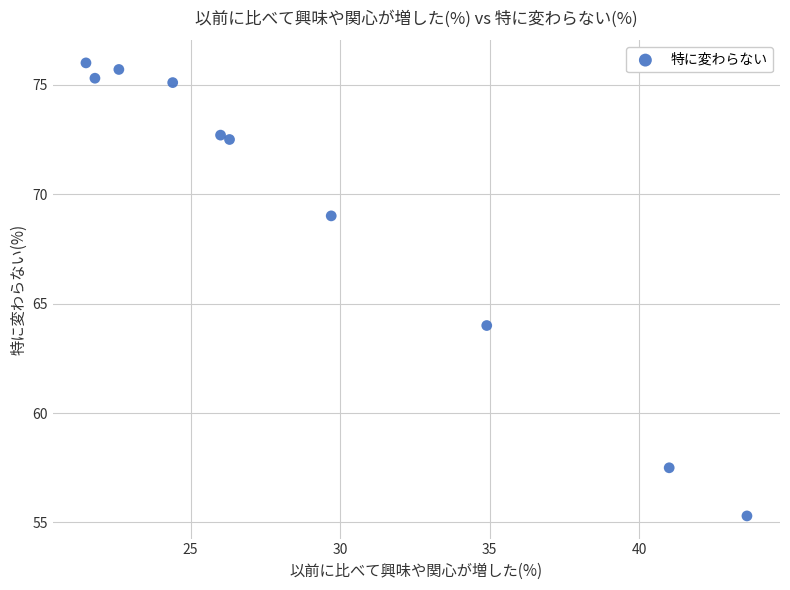

What Y value in the scatter plot is closest to 65?

64.0